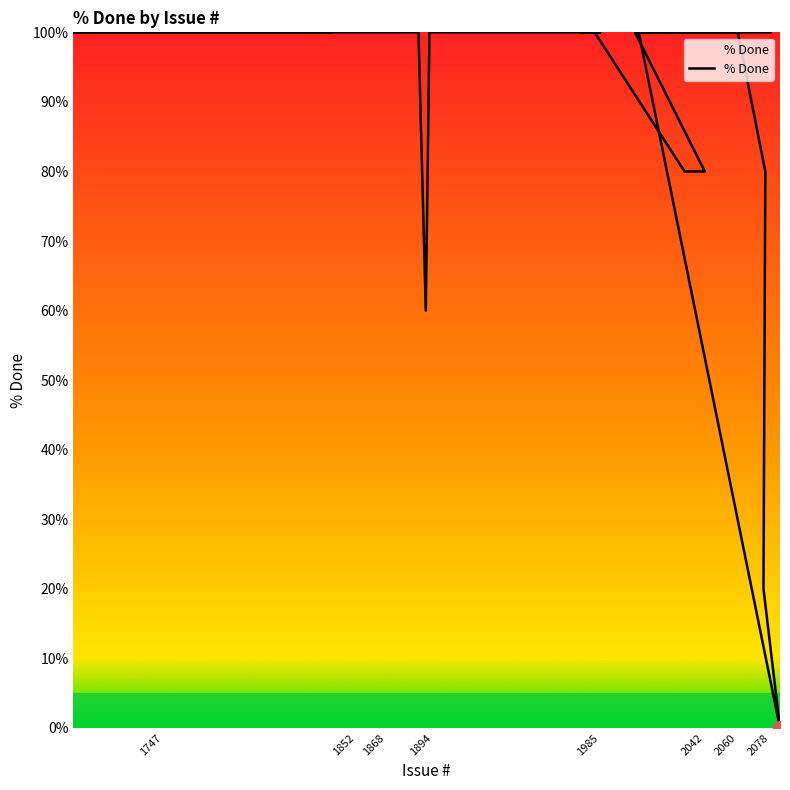

Reading right to left, list all the values displayed in this chart.

100	100	100	100	100	100	100	100	100	100	100	100	100	100	100	100	100	60	100	100	100	100	100	100	100	100	100	80	80	80	100	100	100	100	100	80	20	0	100	100